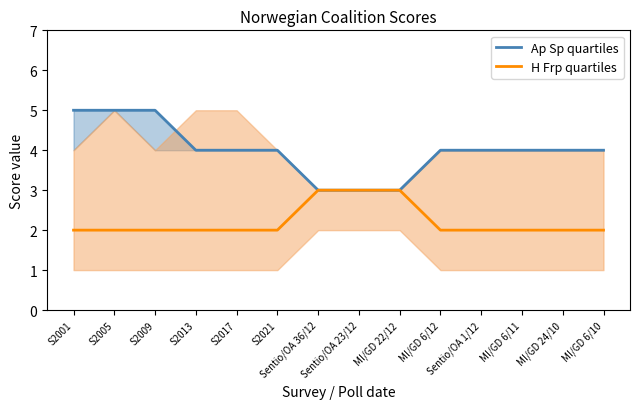

Reading left to right, extract all data points from this chart.

Ap Sp quartiles: S2001=5	S2005=5	S2009=5	S2013=4	S2017=4	S2021=4	Sentio/OA 36/12=3	Sentio/OA 23/12=3	MI/GD 22/12=3	MI/GD 6/12=4	Sentio/OA 1/12=4	MI/GD 6/11=4	MI/GD 24/10=4	MI/GD 6/10=4
H Frp quartiles: S2001=2	S2005=2	S2009=2	S2013=2	S2017=2	S2021=2	Sentio/OA 36/12=3	Sentio/OA 23/12=3	MI/GD 22/12=3	MI/GD 6/12=2	Sentio/OA 1/12=2	MI/GD 6/11=2	MI/GD 24/10=2	MI/GD 6/10=2